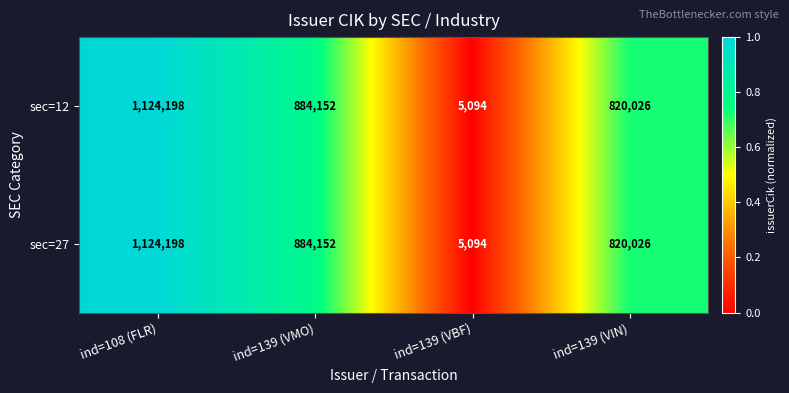

What value does the sec=27 series have at ind=139 (VBF)?

5094